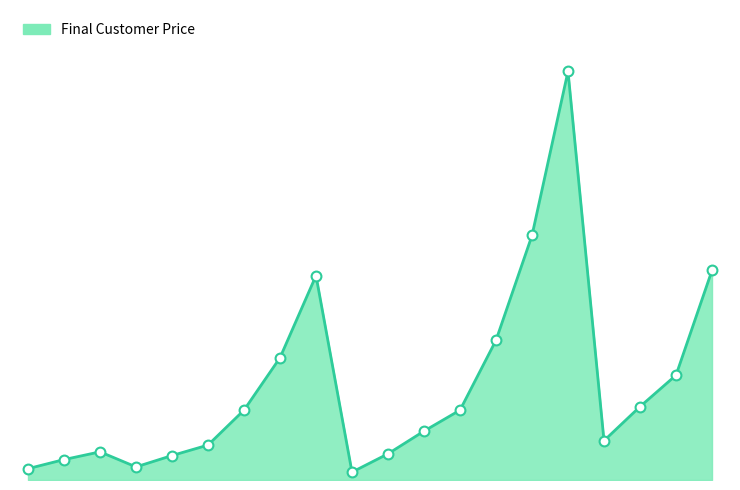

Is this an area chart (filled region under the line)?

Yes